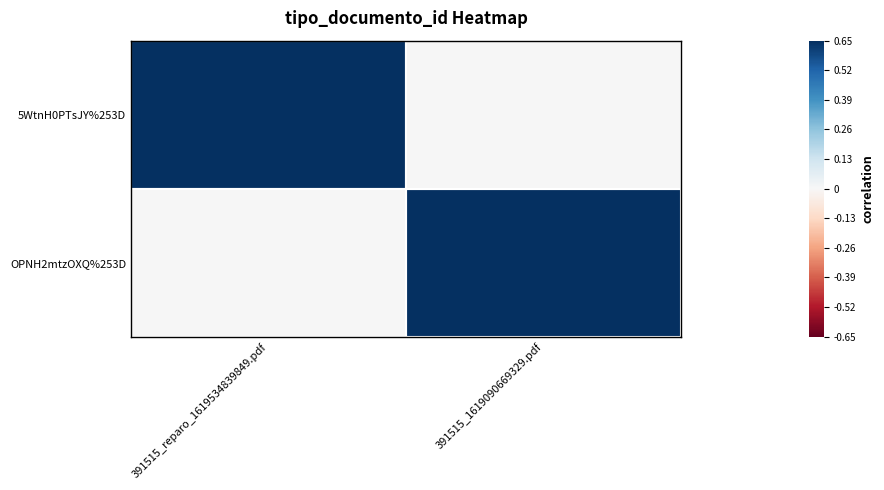

Reading right to left, what are all the values shown in this chart?

5WtnH0PTsJY%253D: 391515_1619090669329.pdf=0.0	391515_reparo_1619534839849.pdf=0.7
OPNH2mtzOXQ%253D: 391515_1619090669329.pdf=0.7	391515_reparo_1619534839849.pdf=0.0